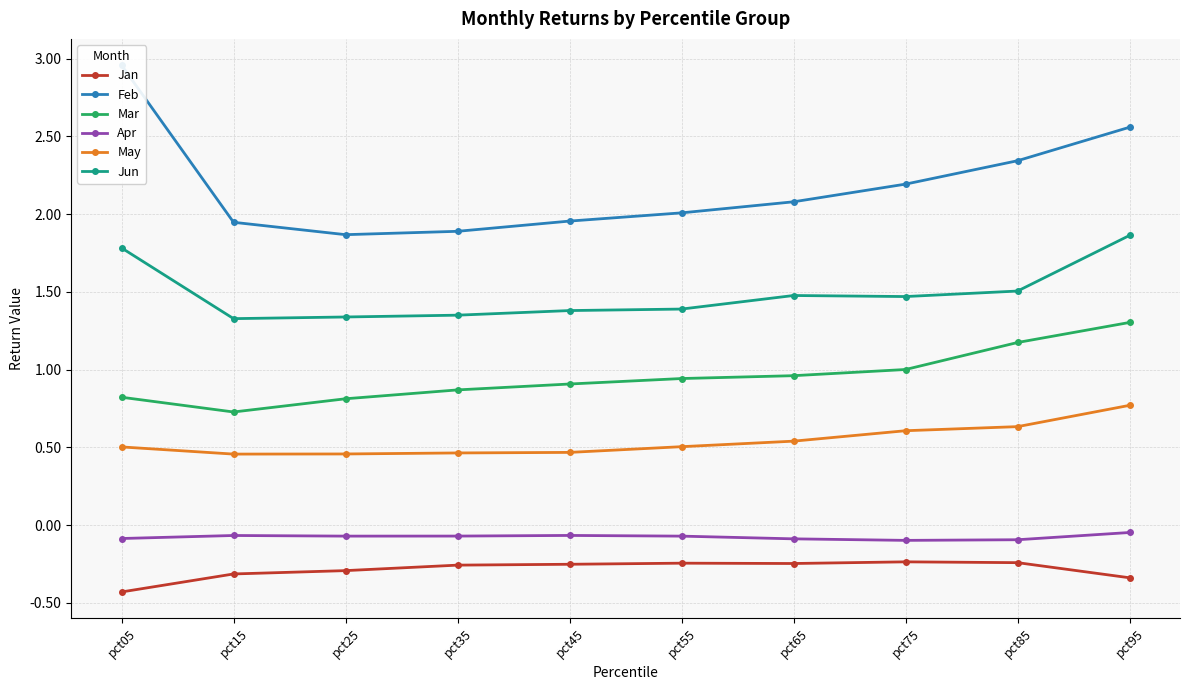

At which category is the sum across all series the highest?

pct95